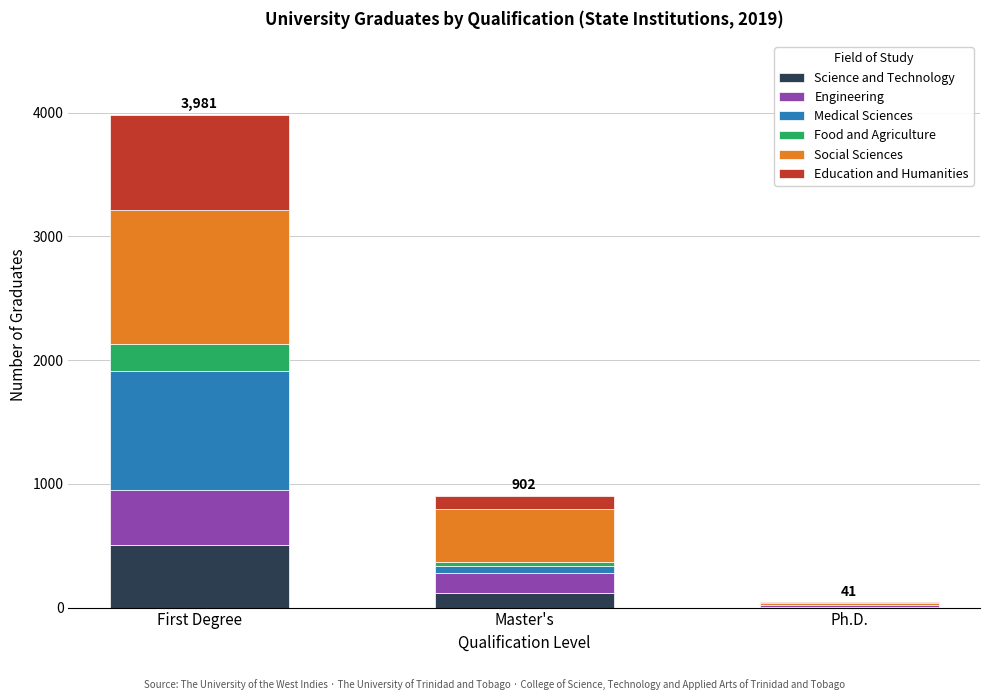

Reading right to left, list the values for the Science and Technology series.

Ph.D.=7	Master's=115	First Degree=507